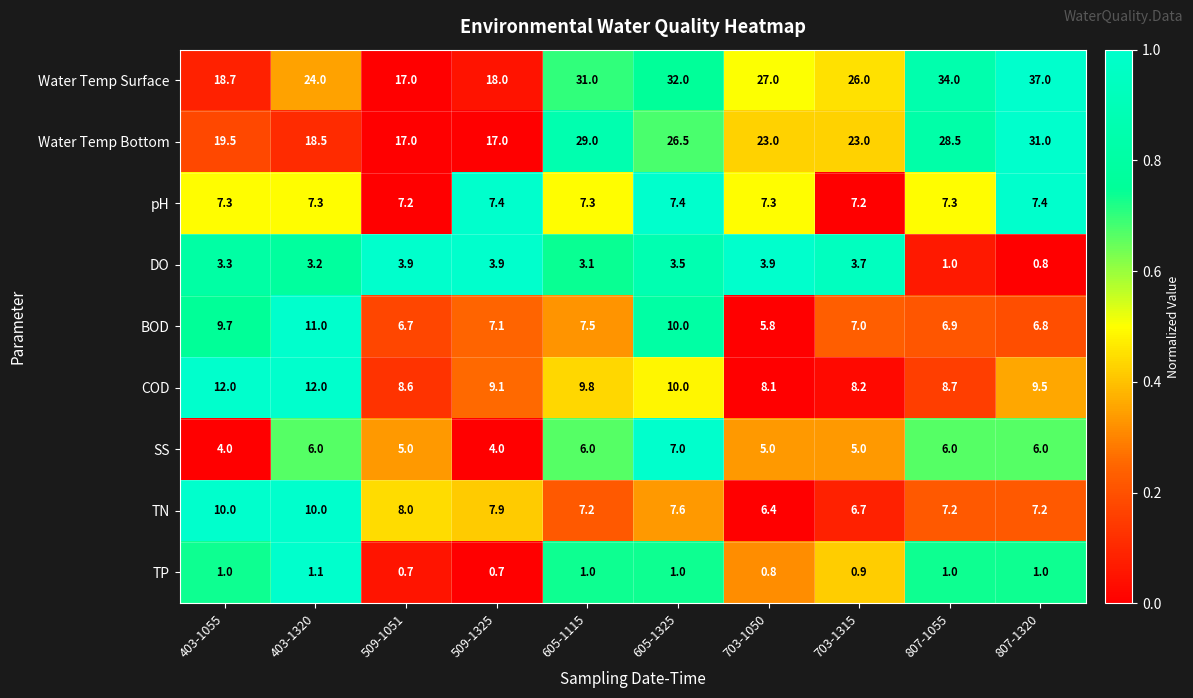

Is it true that SS equals 9.6 at 807-1055?

False